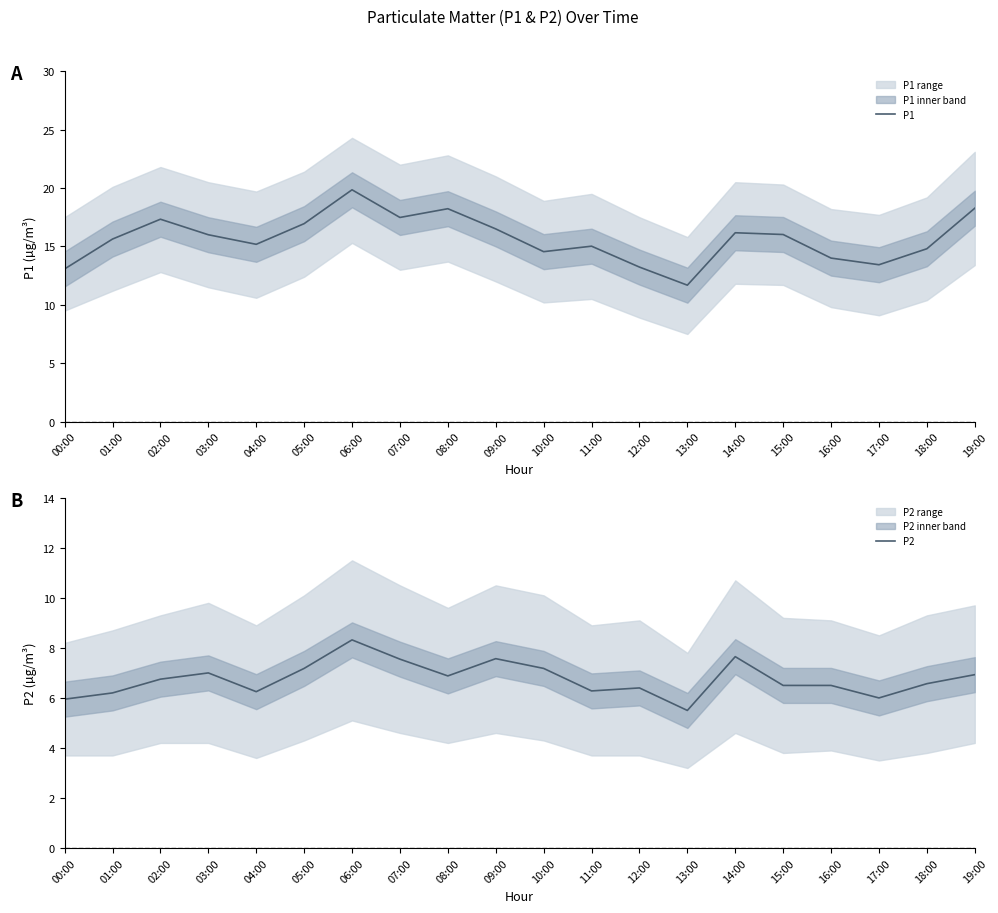

How many lines are shown in the chart?

2